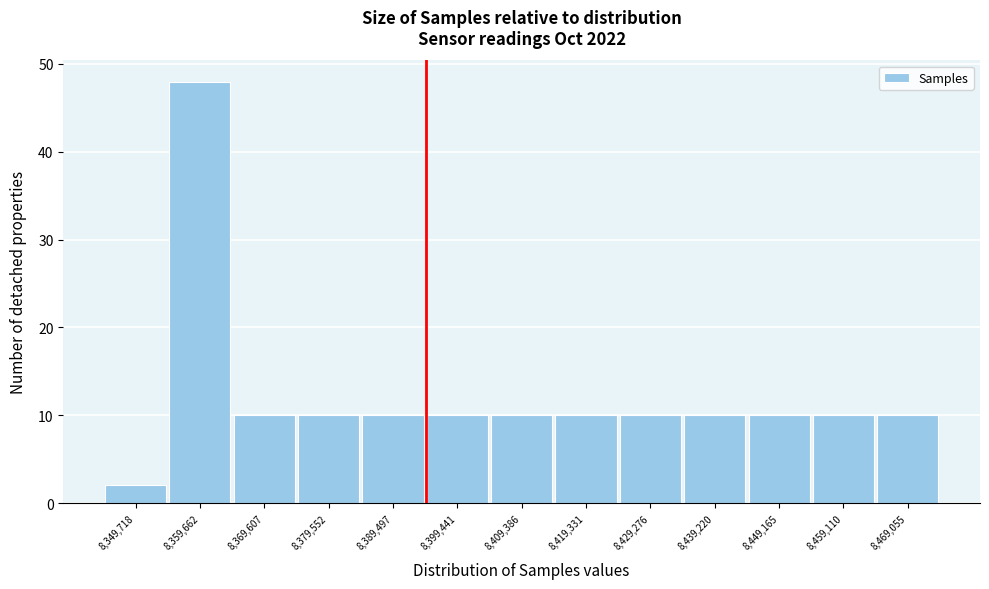

Reading right to left, transcribe all the data shown in this chart.

8,469,055=10	8,459,110=10	8,449,165=10	8,439,220=10	8,429,276=10	8,419,331=10	8,409,386=10	8,399,441=10	8,389,497=10	8,379,552=10	8,369,607=10	8,359,662=48	8,349,718=2